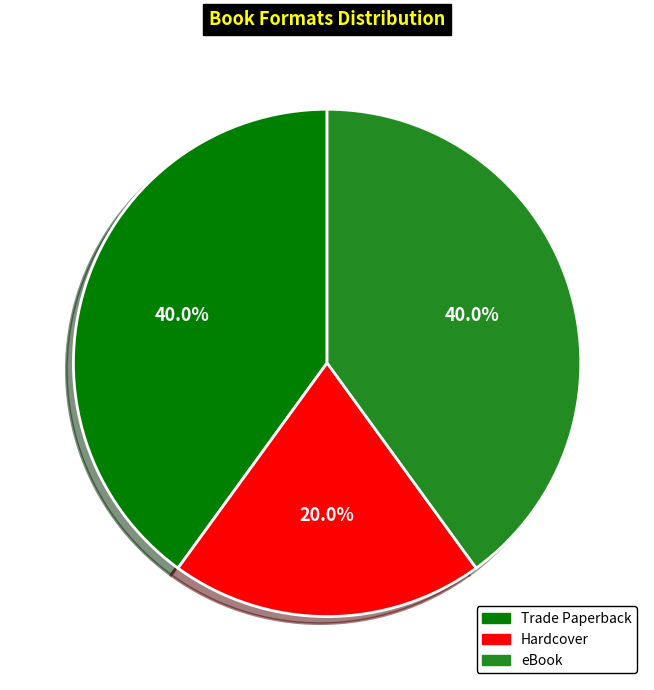

Which slice is the smallest?

Hardcover